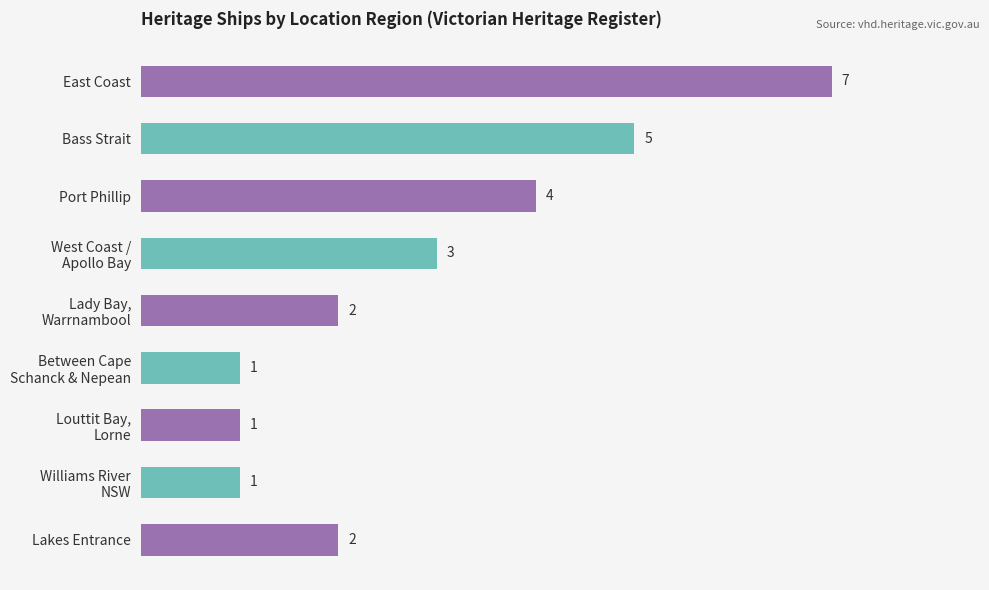

What is the value of the 7th bar from the top?

1